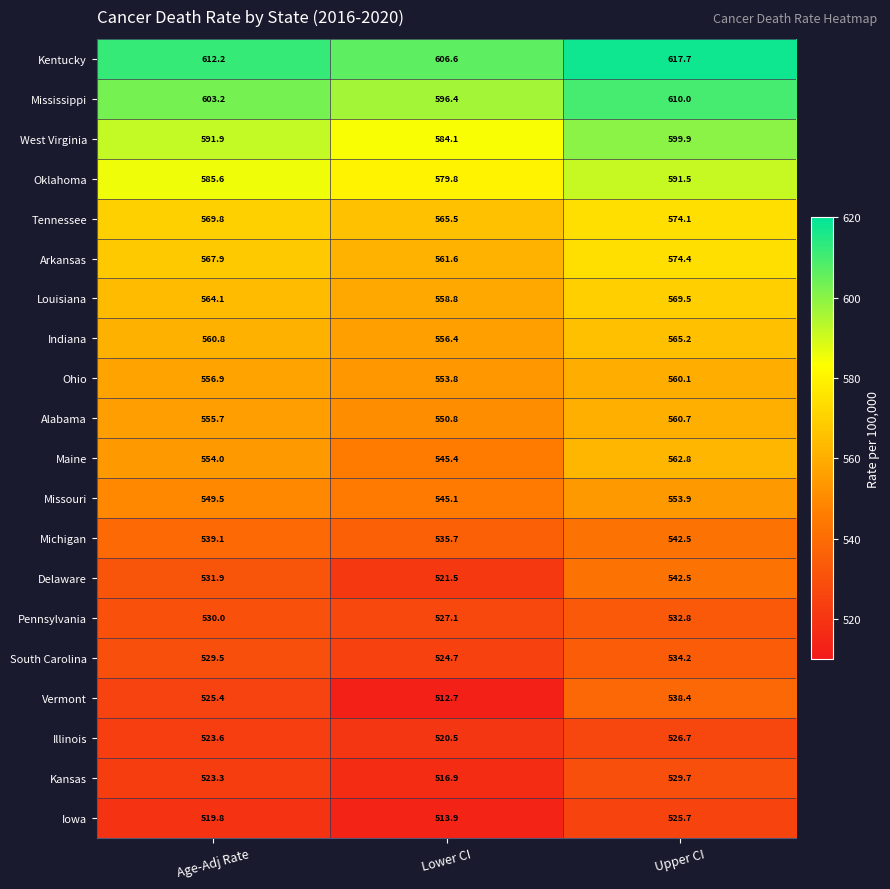

Which series has the largest range (max minus min)?

Vermont